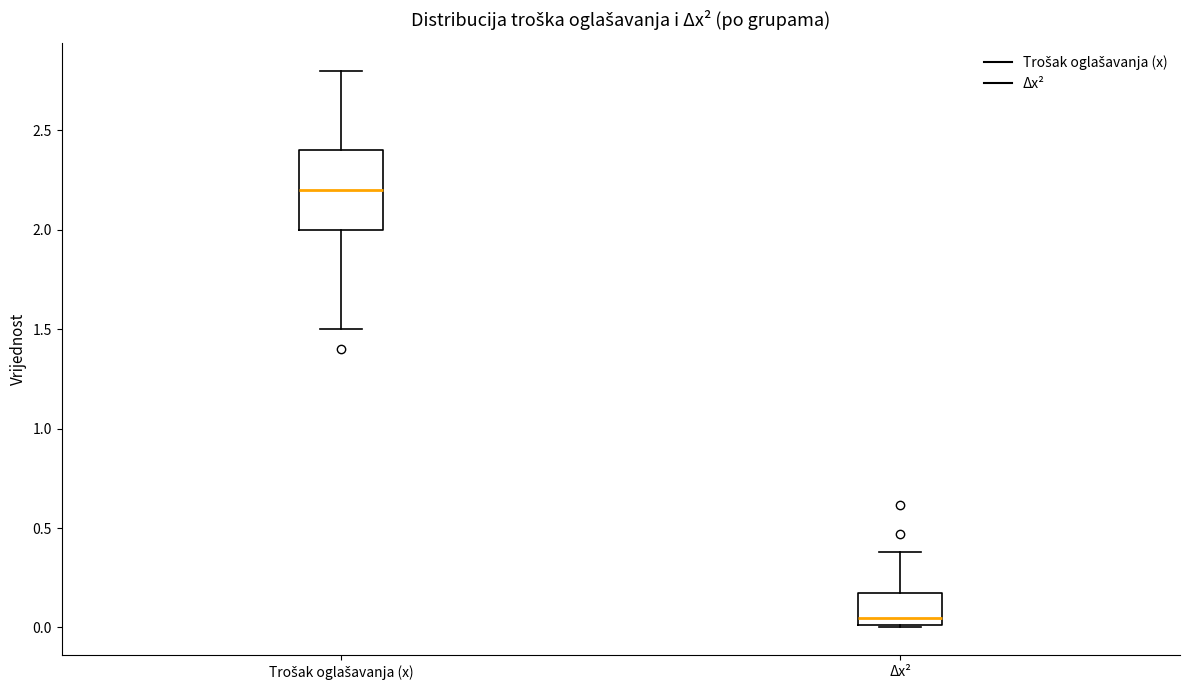

Reading left to right, transcribe this box plot: for each box, give where its median line is, the range the box spans, and where its two whiskers end, as read against the y-axis. The values are not printed on the chart, so give them approximately, as read against the axis.

Trošak oglašavanja (x): median 2.20, box 2.00 to 2.40, whiskers 1.50 to 2.80
Δx²: median 0.05, box 0.00 to 0.15, whiskers 0.00 to 0.40